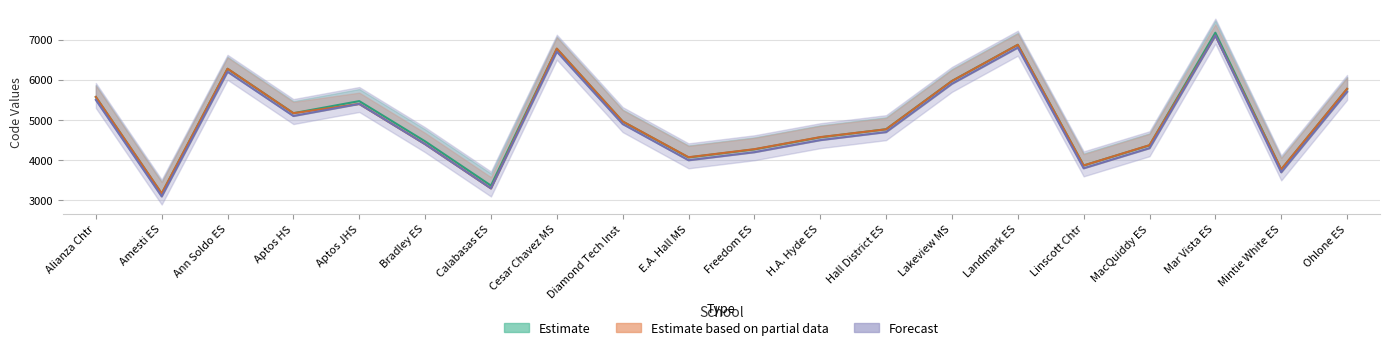

What is the approximate value of Estimate based on partial data at Bradley ES, to the nearest 100?

4400